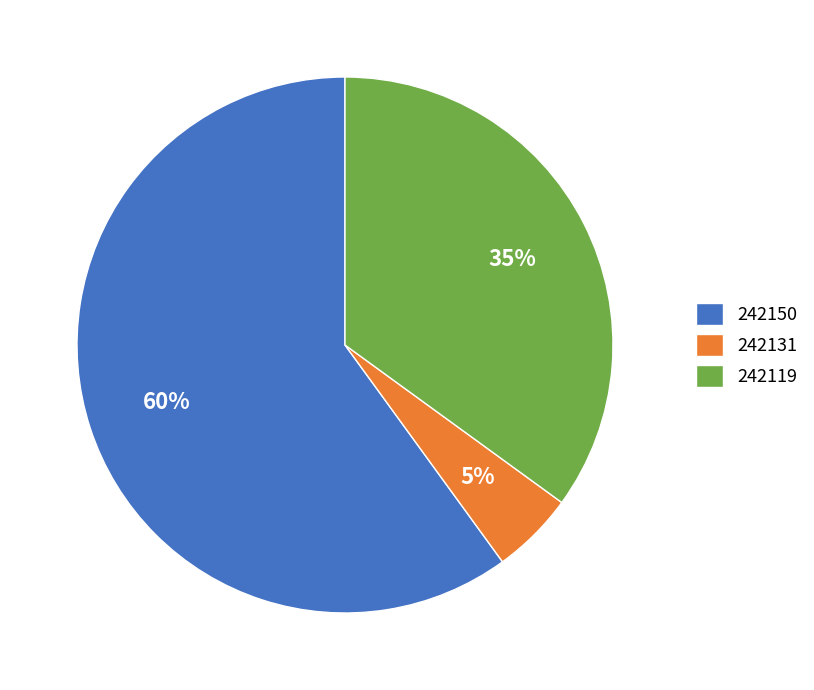

Rank the categories by value from lowest to highest.

242131, 242119, 242150